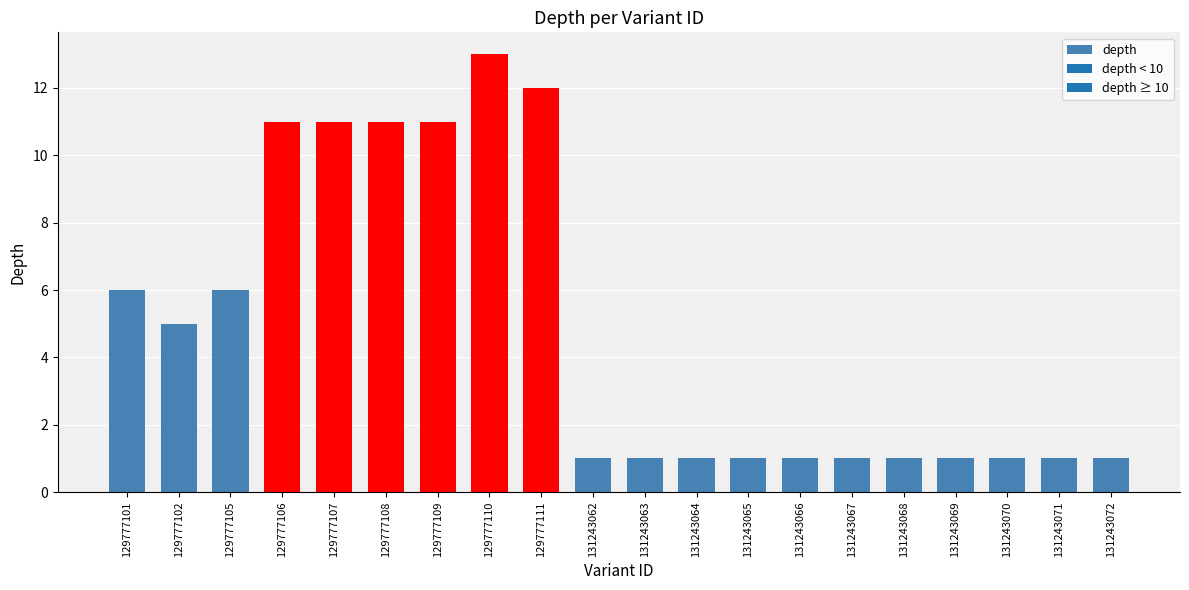

What is the minimum value shown in the chart?

1